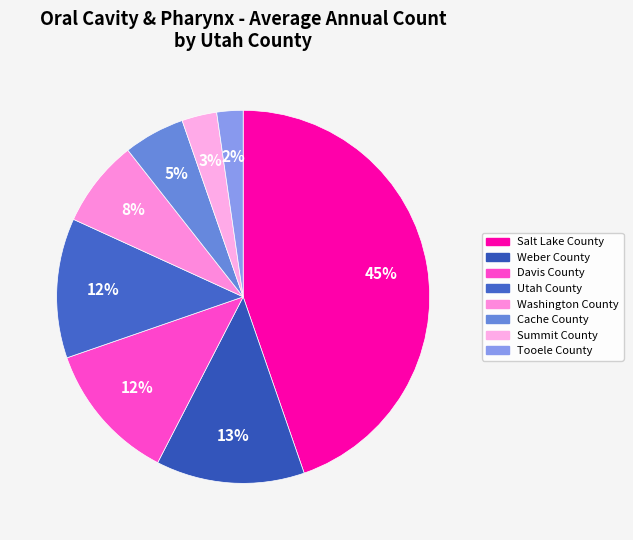

How many segments does this pie chart have?

8